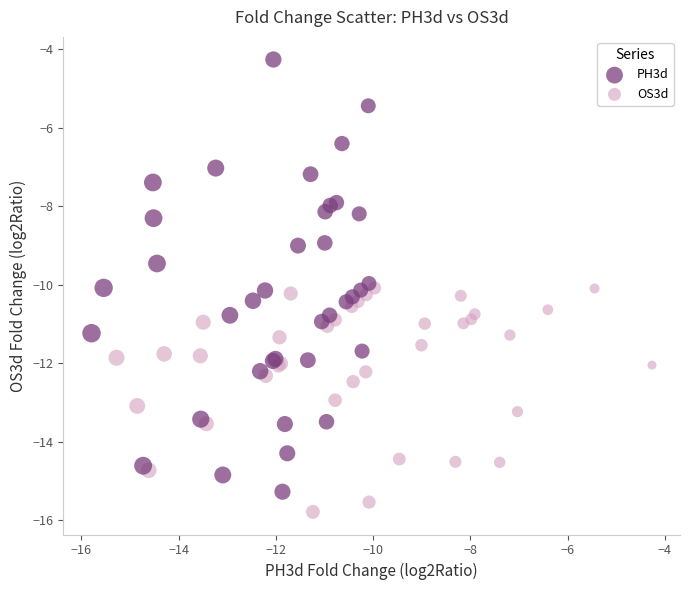

Which series has the widest spread of Y values?

PH3d